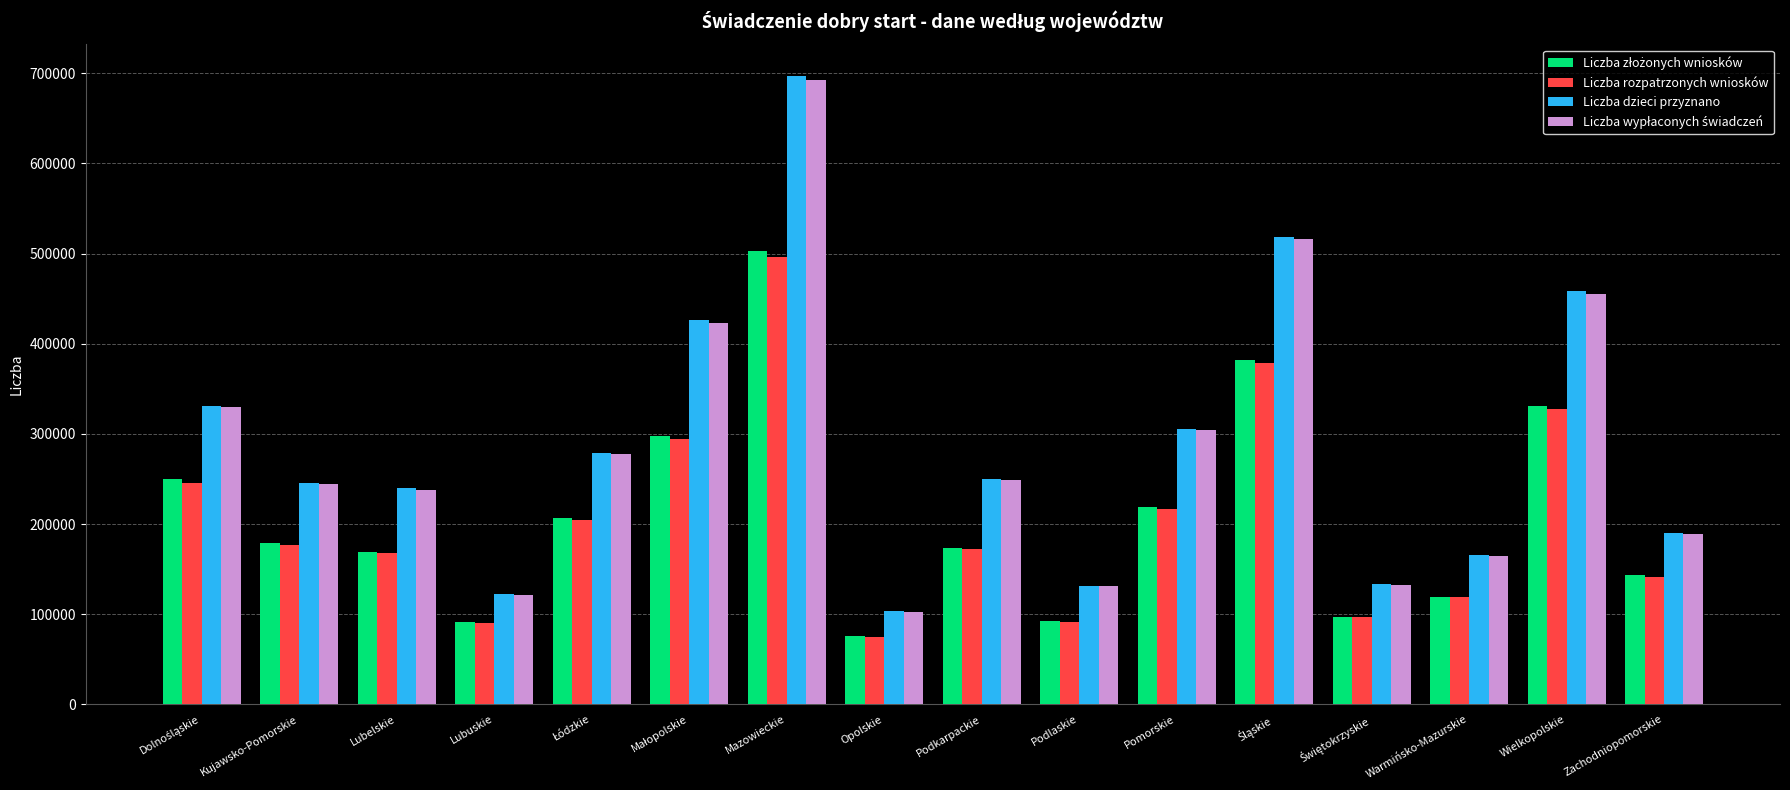

What is the minimum value shown in the chart?

74719